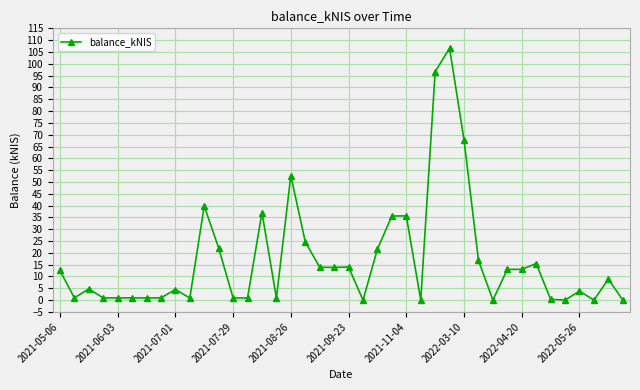

How many series are shown in this chart?

1